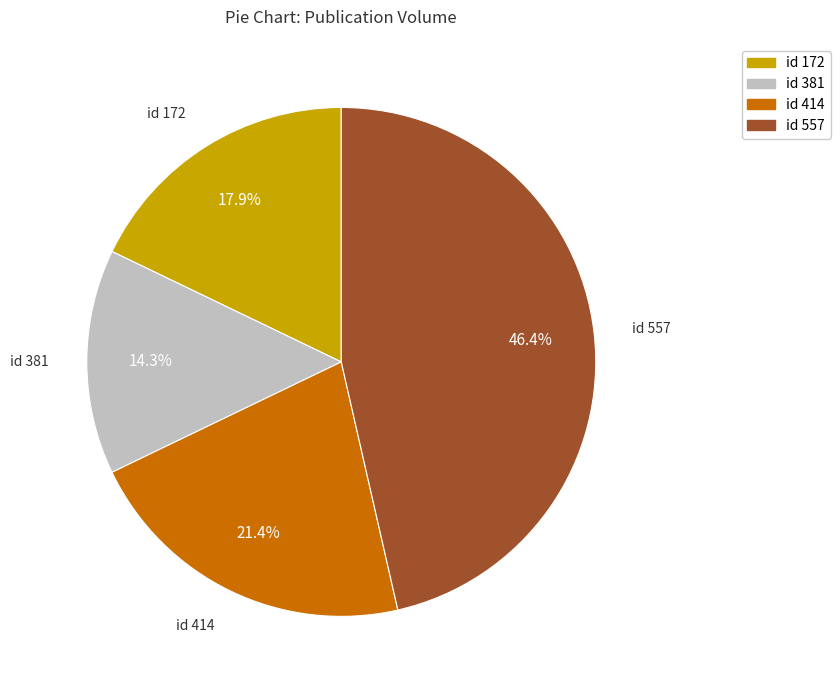

Is there any slice that represents more than half of the pie?

No